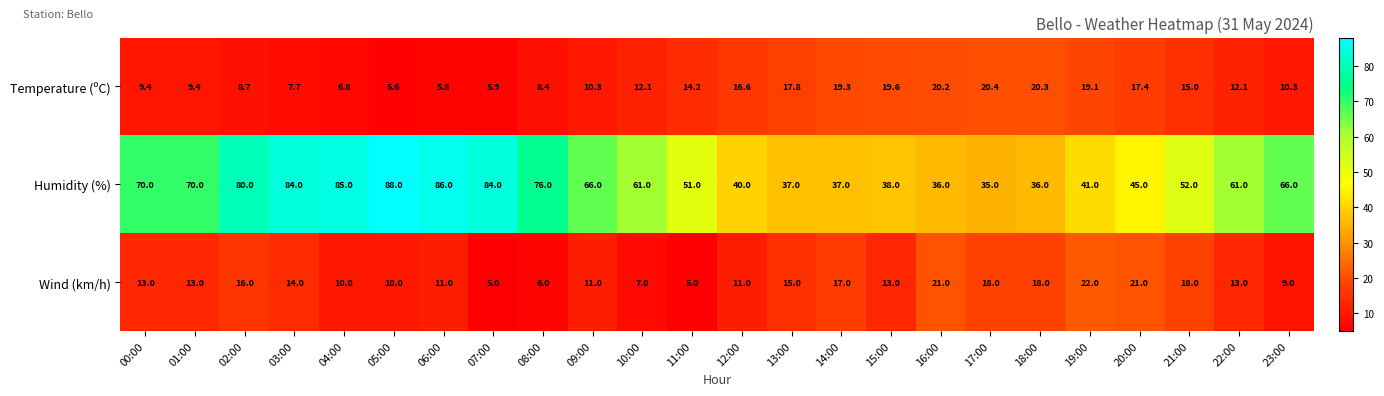

True or false: Wind (km/h) has a value of 13.0 at 22:00.

True